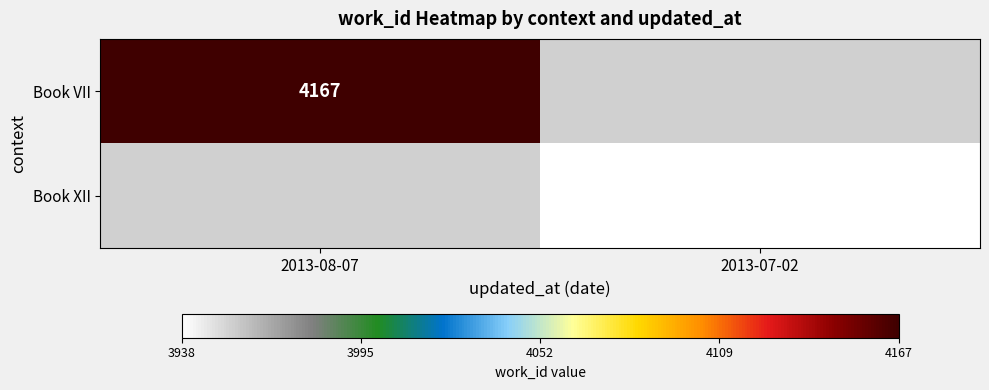

What is the smallest value displayed?

3938.0